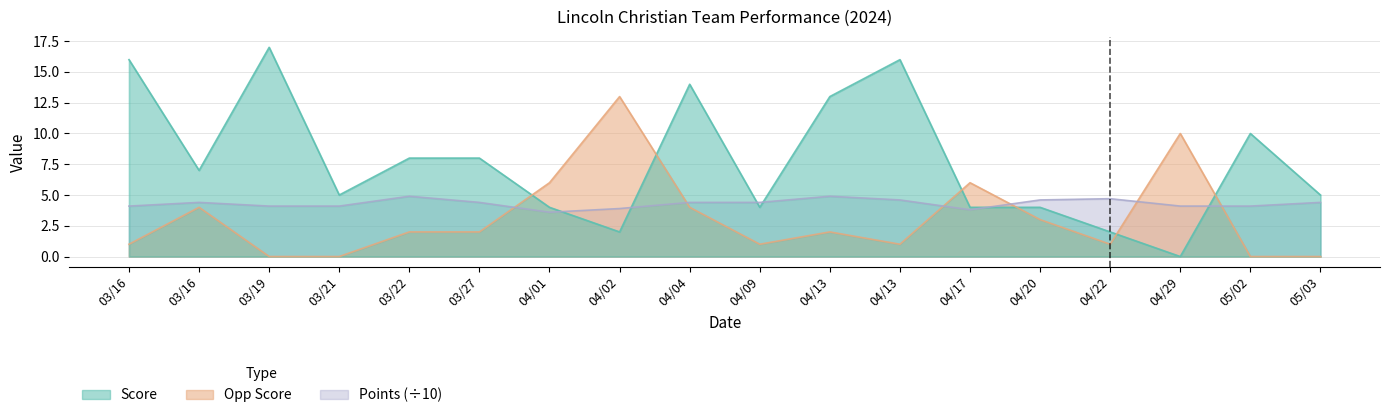

Which series has the largest total across all categories?

Score